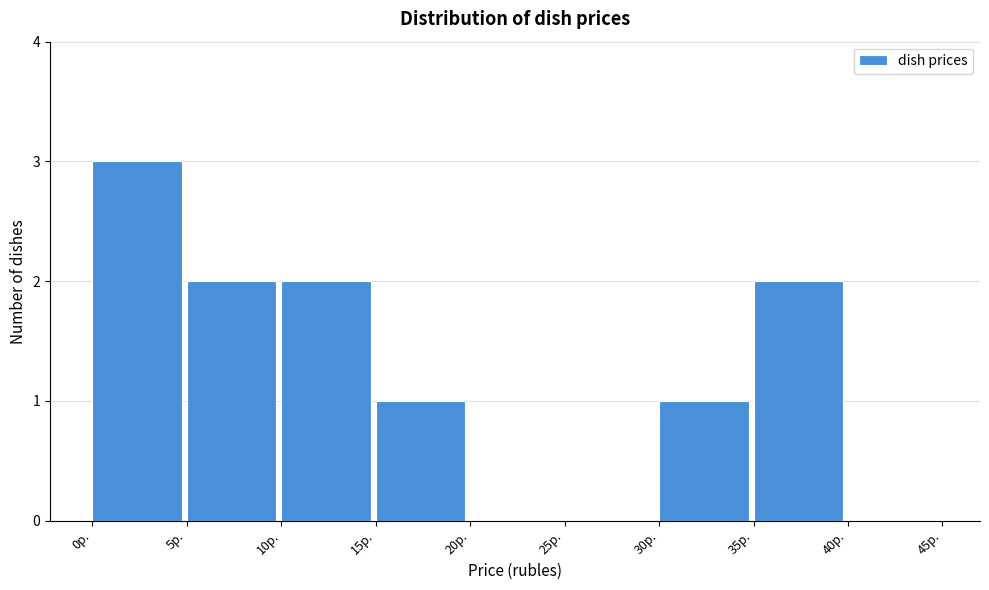

Over which range of the x-axis is the bar tallest?

0 to 5